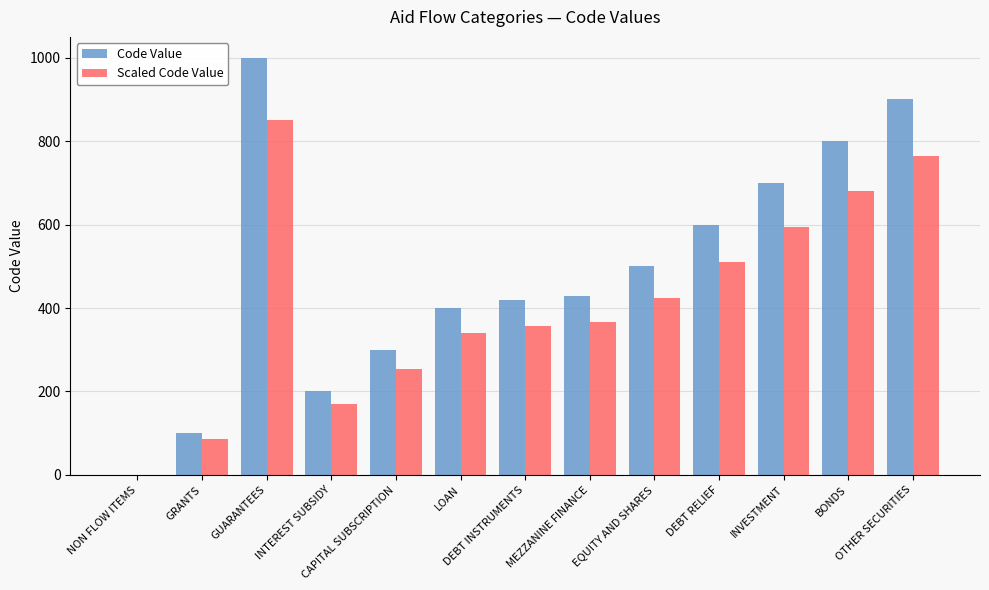

What is the average value of the Code Value series?

488.5